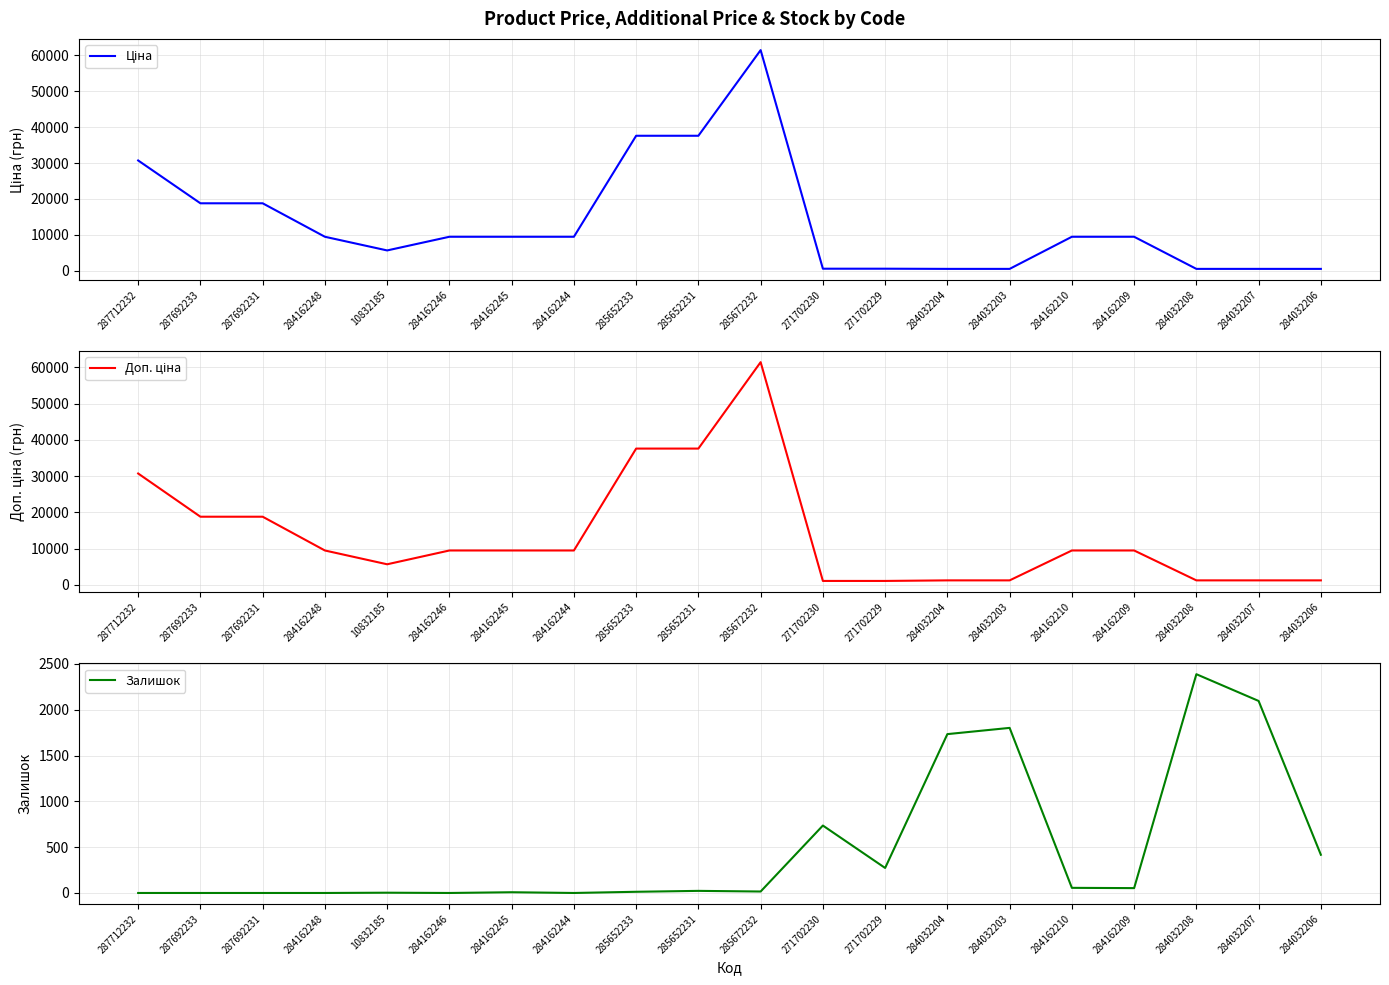

Which label corresponds to the smallest value in the chart?

287712232